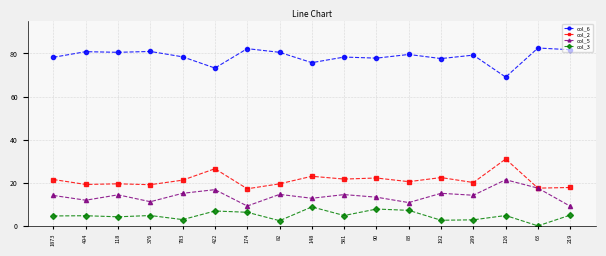

At how many categories does at least one series exceed 44?

17